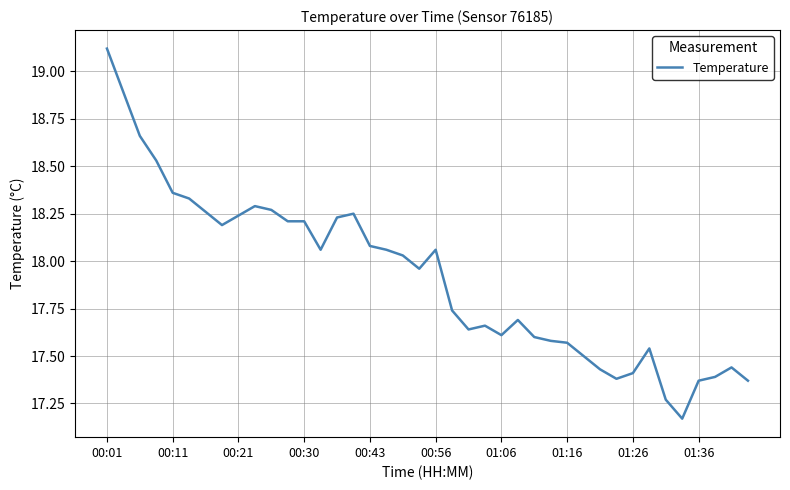

What is the greatest value displayed?

19.1